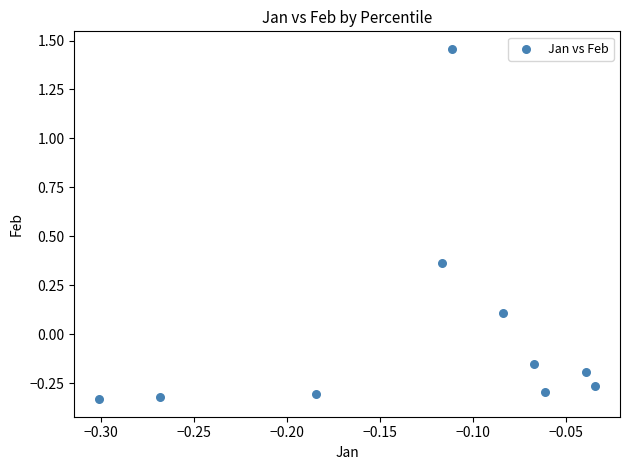

What is the range of X values (max minus min)?

0.3